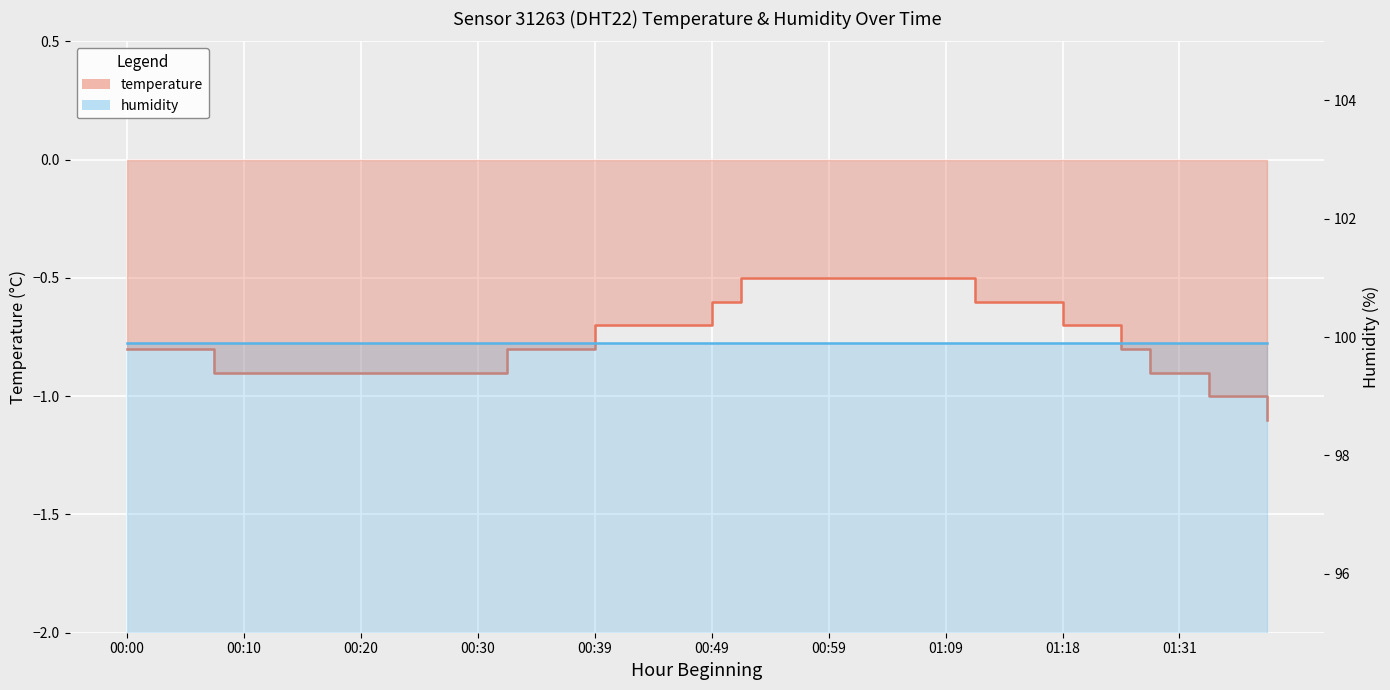

What value does the data have at 00:42?

-0.7